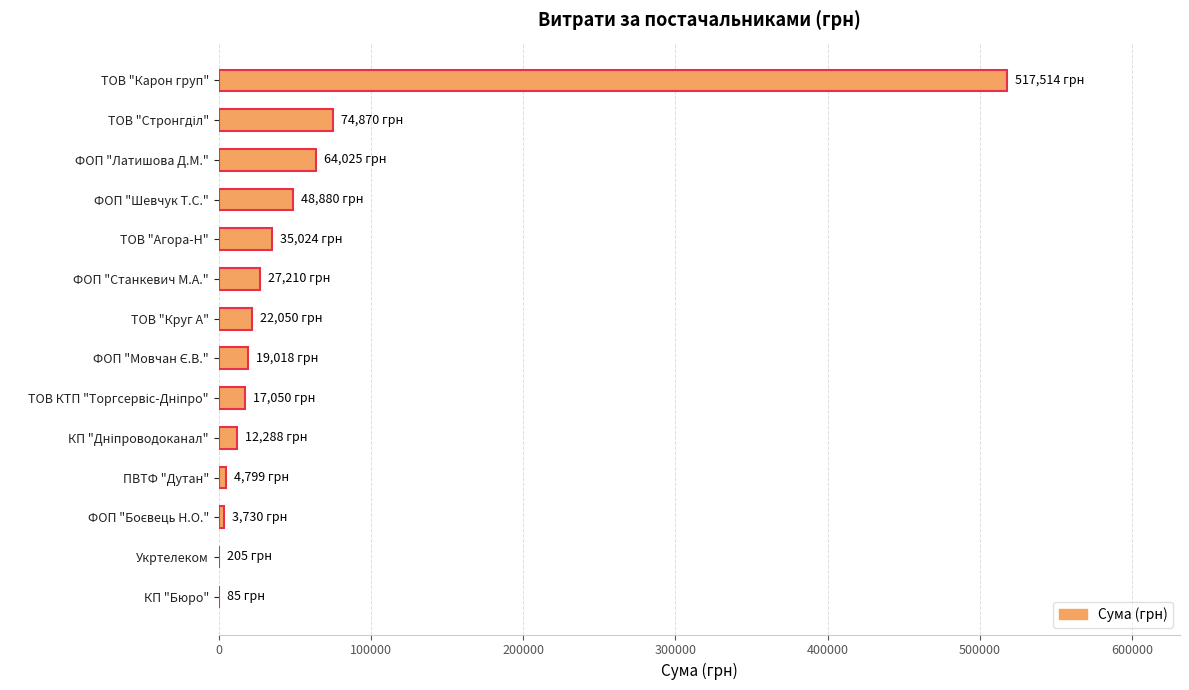

What is the sum of all values?

846746.5